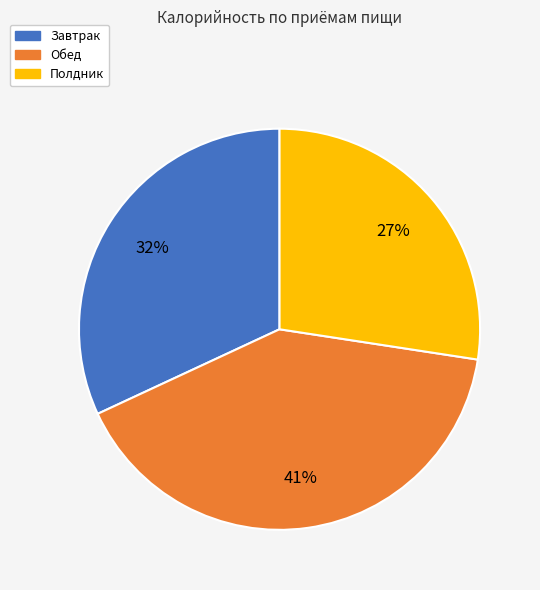

Does Полдник account for over 50% of the chart?

No